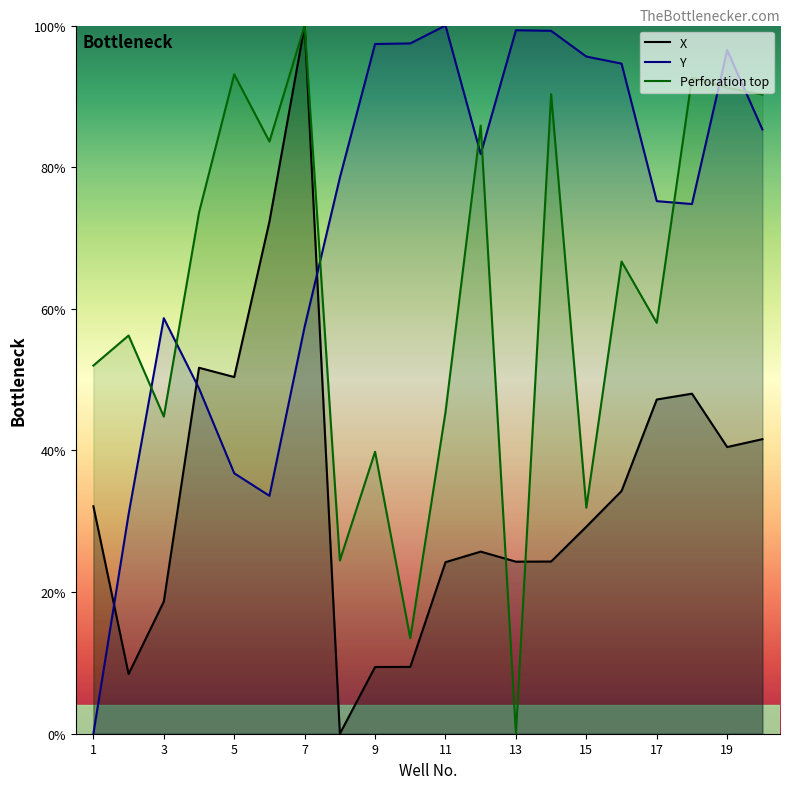

True or false: Perforation top has more than 2 points higher than both neighbors.

True